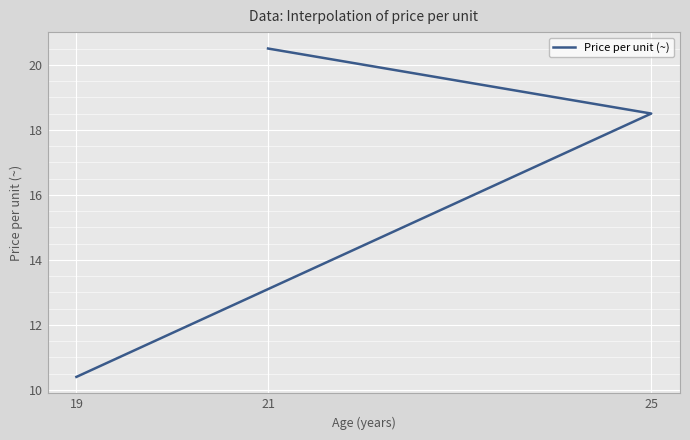

What is the change in value from 21 to 19?

-10.1